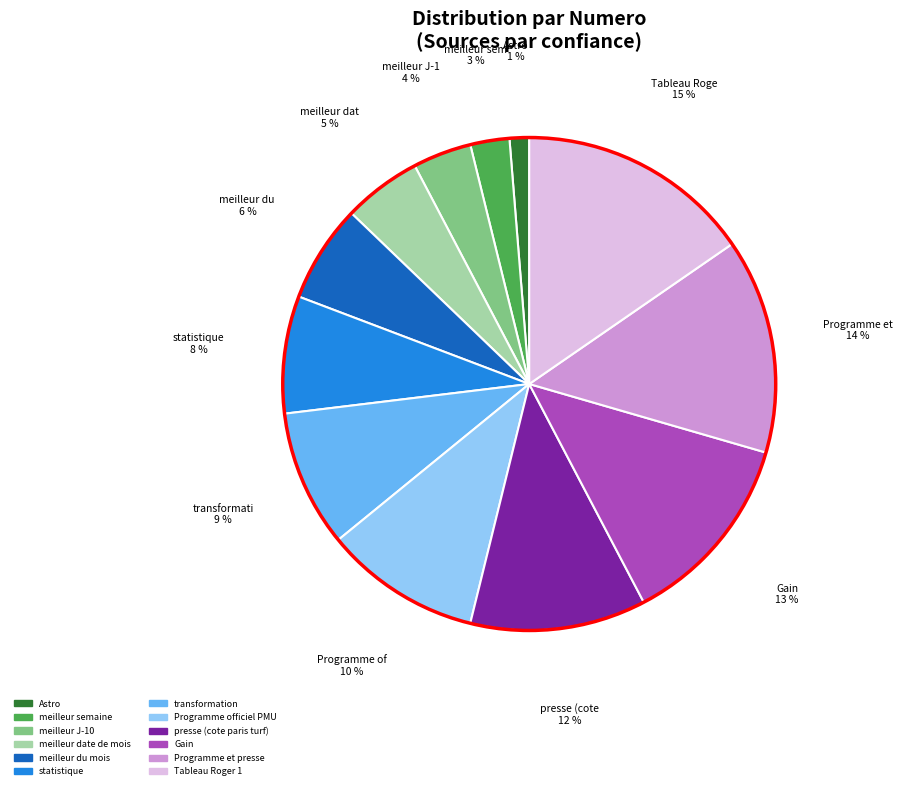

To the nearest percent, what is the average slice percentage?

8%